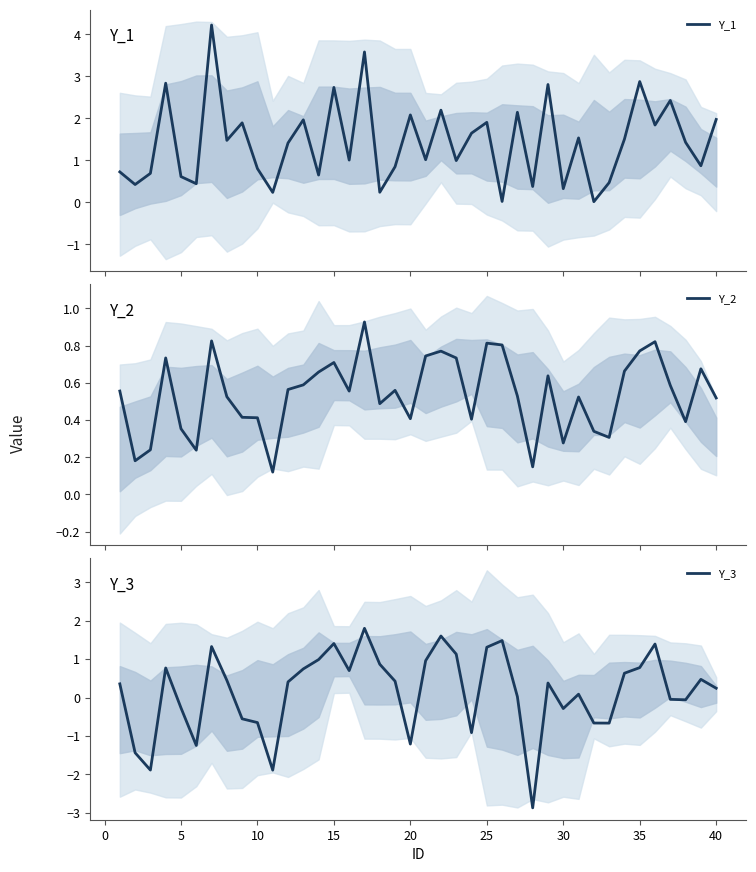

What is the sum of all Y_3 values?

6.2